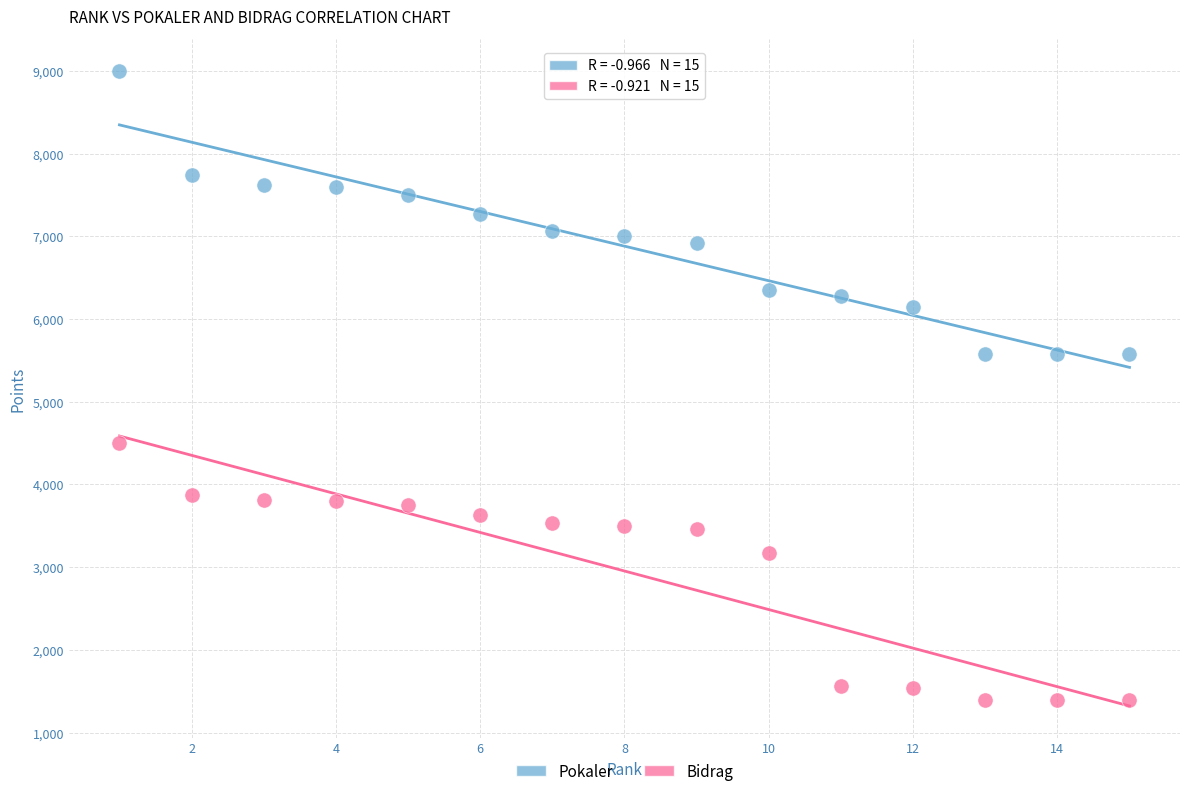

Which series contains the highest Y value?

Pokaler